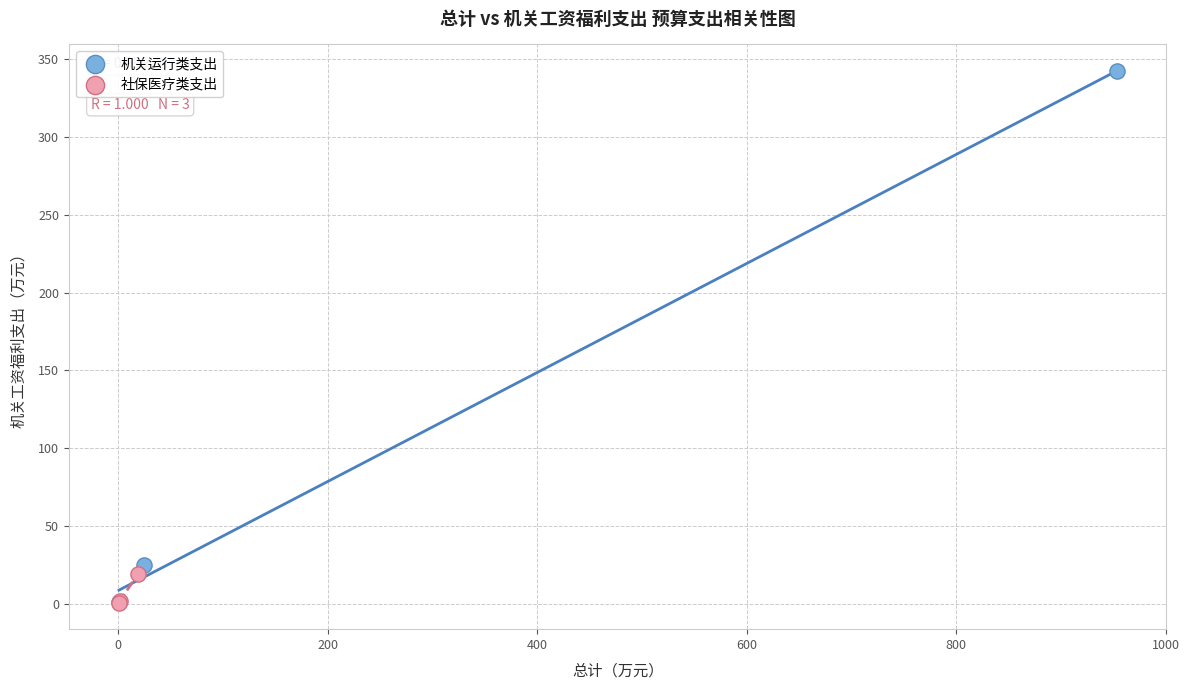

Which series has the largest Y range (max minus min)?

机关运行类支出